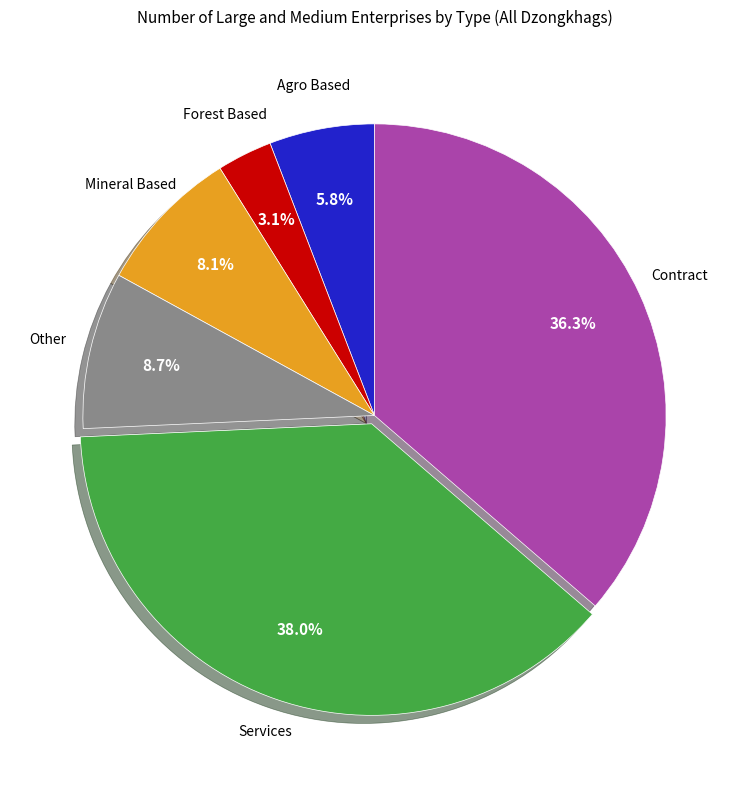

Is there any slice that represents more than half of the pie?

No